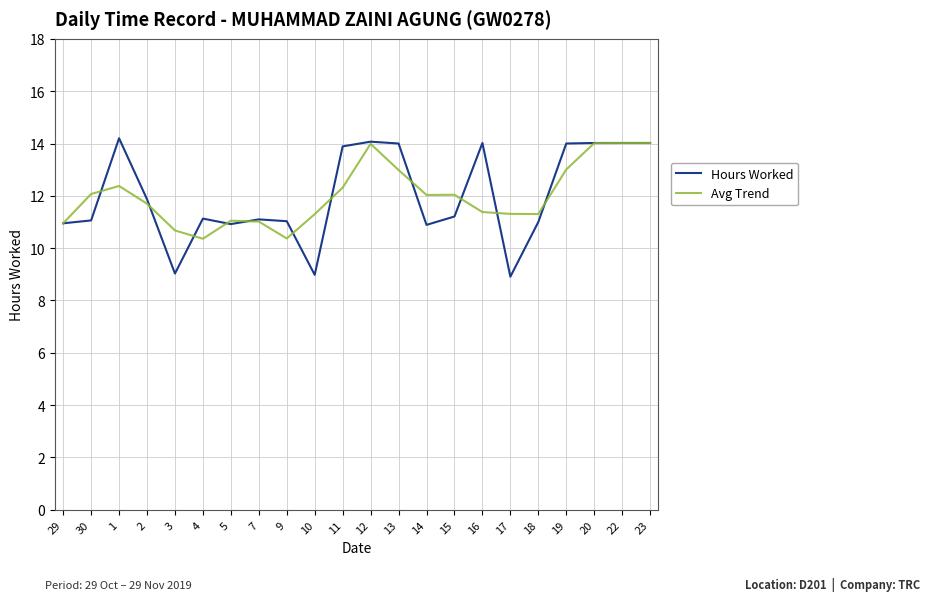

Which series changed the most between 3 and 15?

Hours Worked